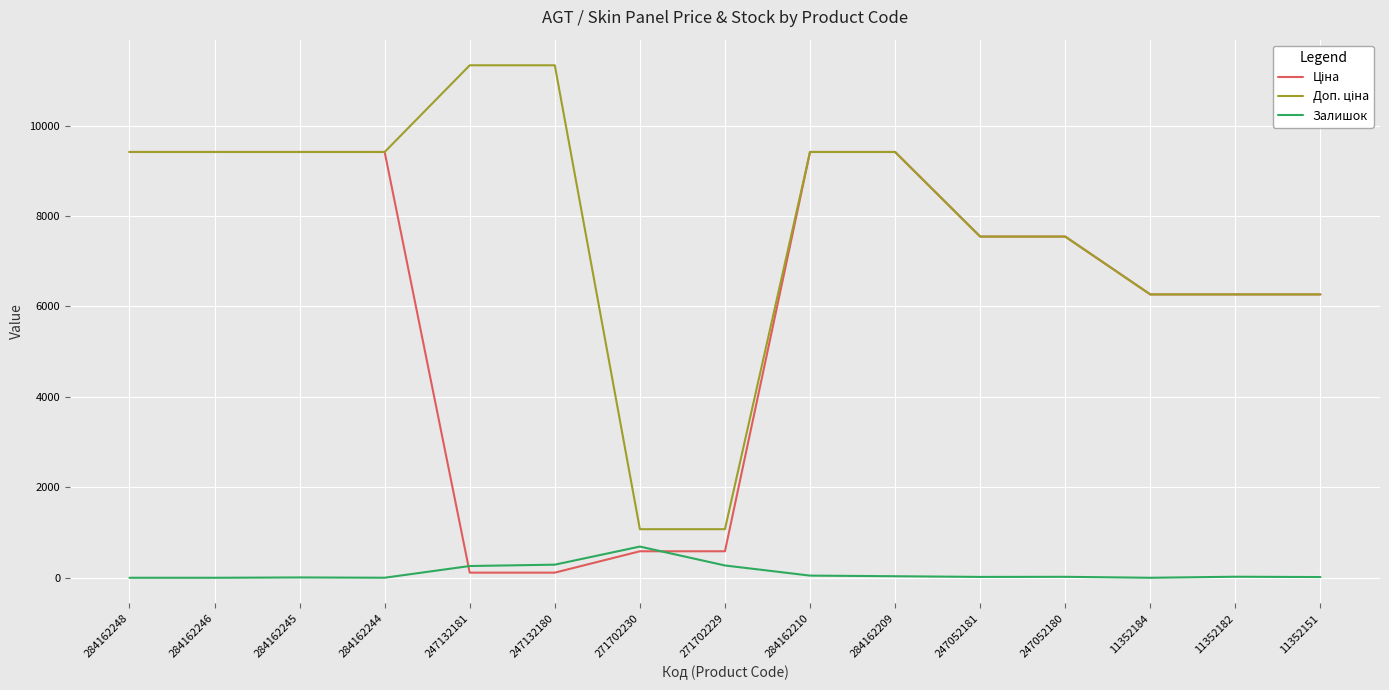

What is the total value across all series at 271702230?

2350.4